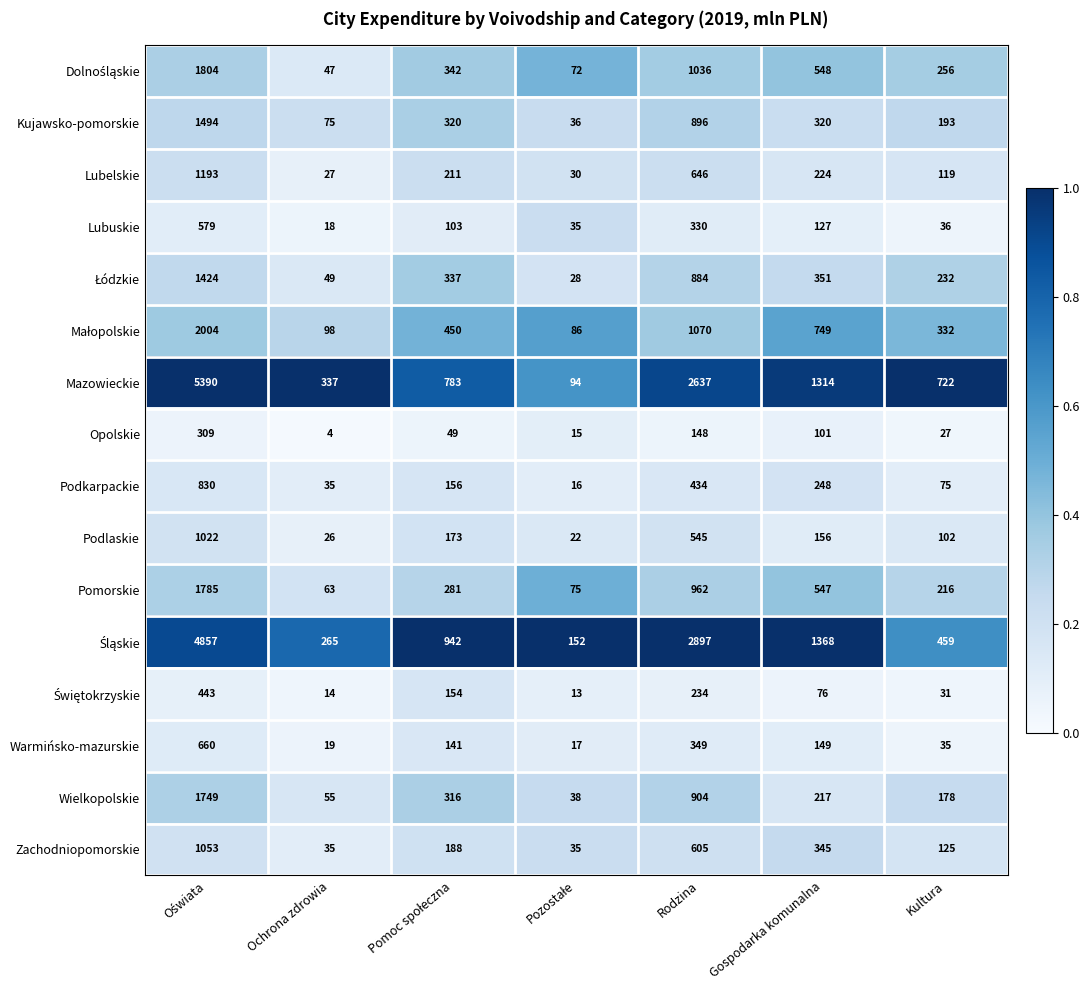

What is the difference between the maximum and minimum values in the Zachodniopomorskie series?

1018